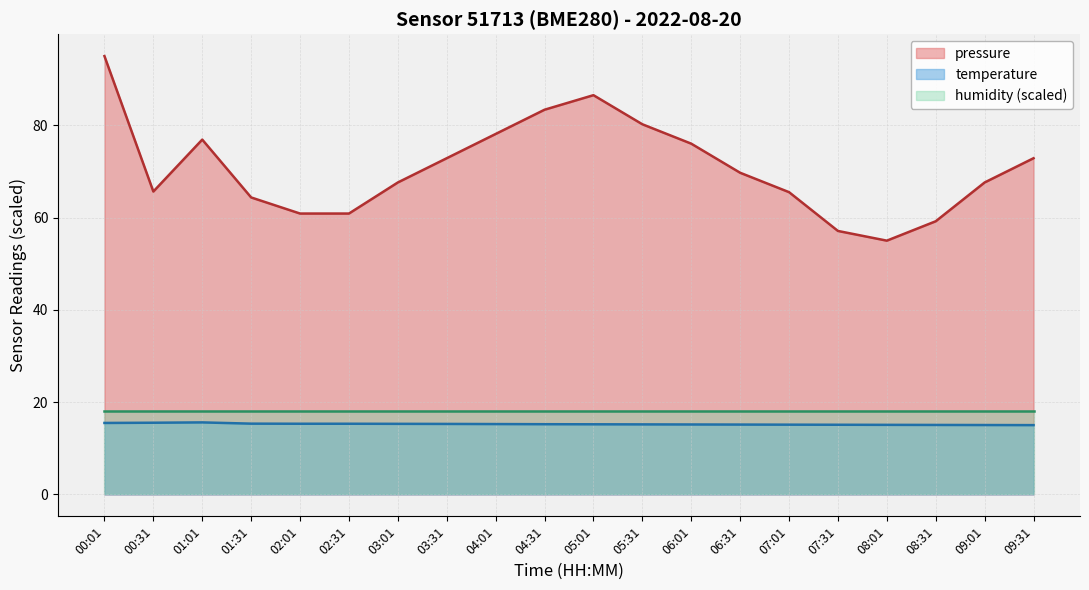

What is the difference between the maximum and second lowest values in the pressure series?

37.9